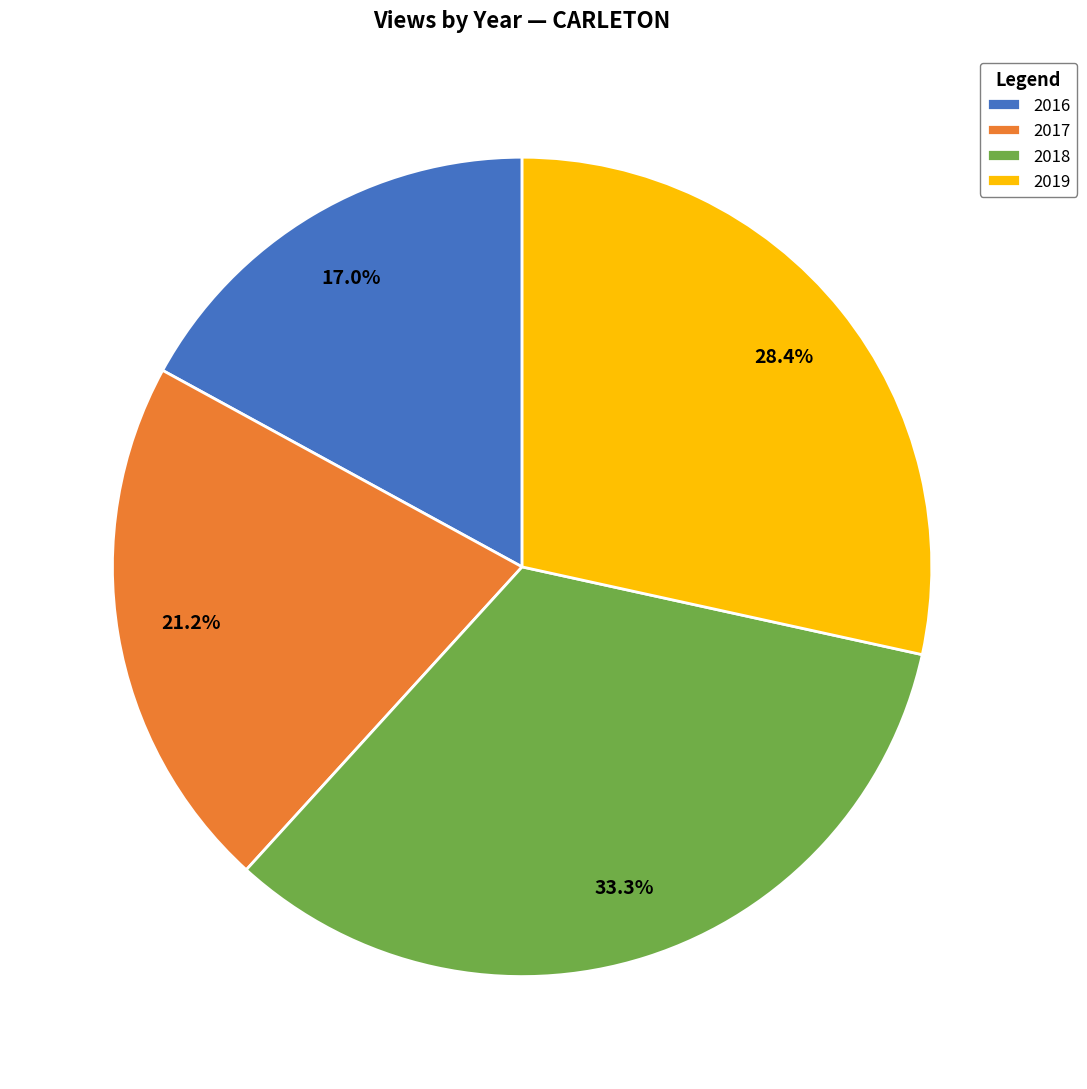

What portion of the pie excludes 2018?

66.7%